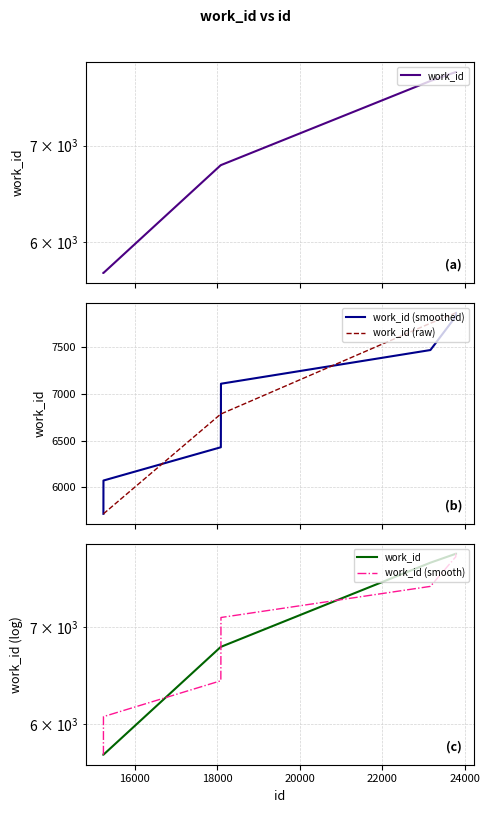

What is the lowest value of the work_id (raw) series?

5713.0